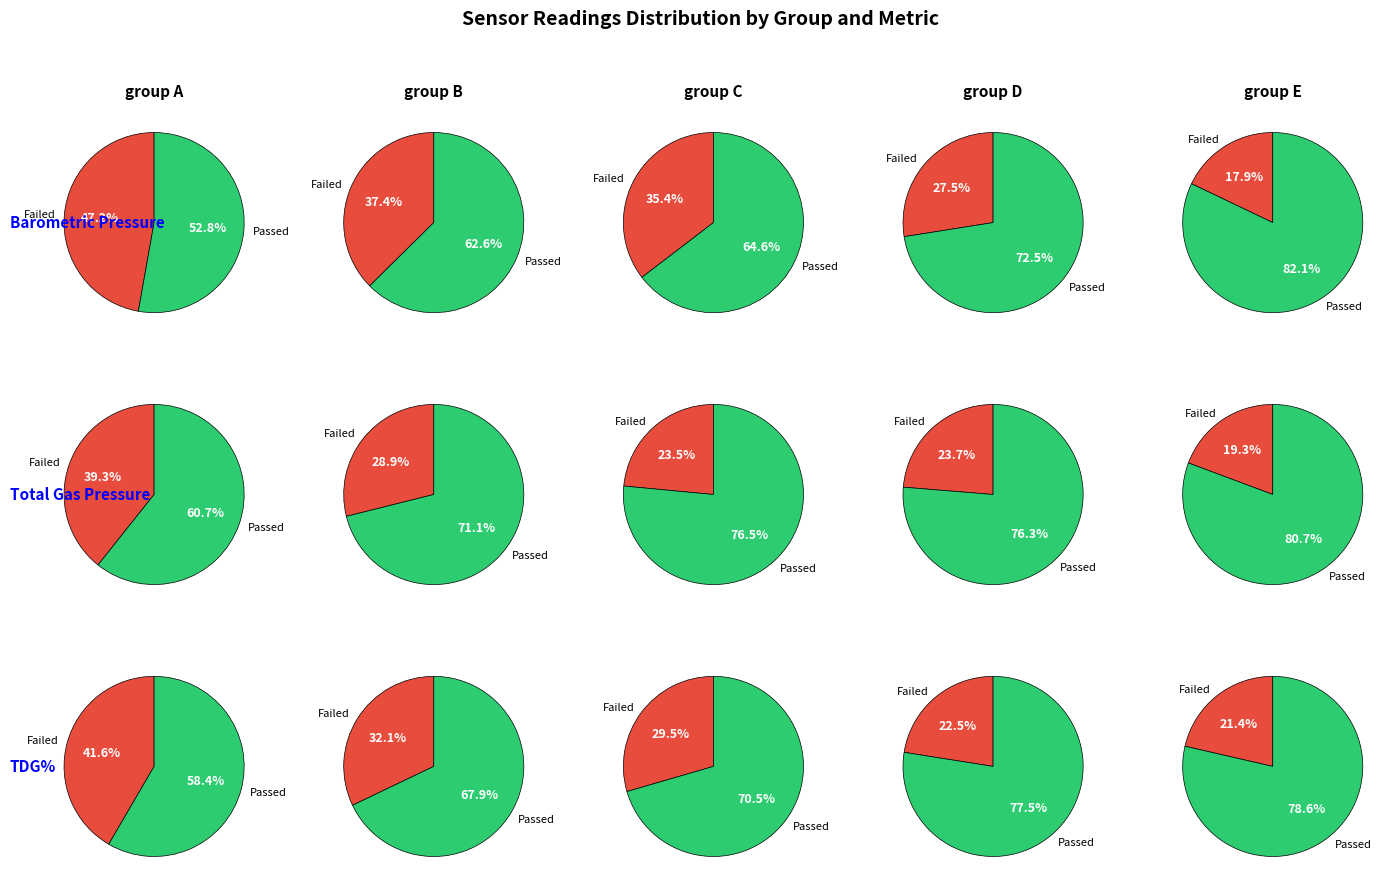

Combined, do 14 and 12 account for over 50%?

No